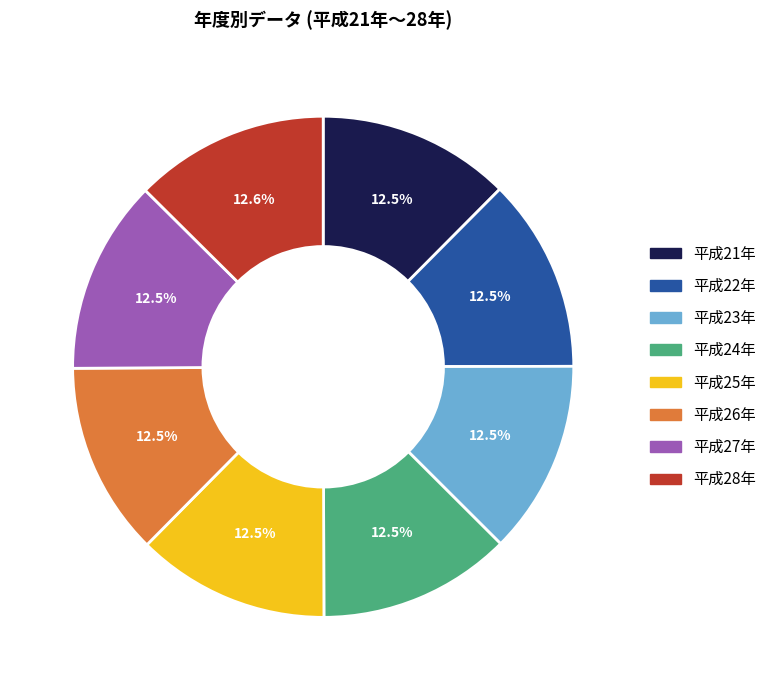

To the nearest percent, what portion does 平成28年 represent?

13%